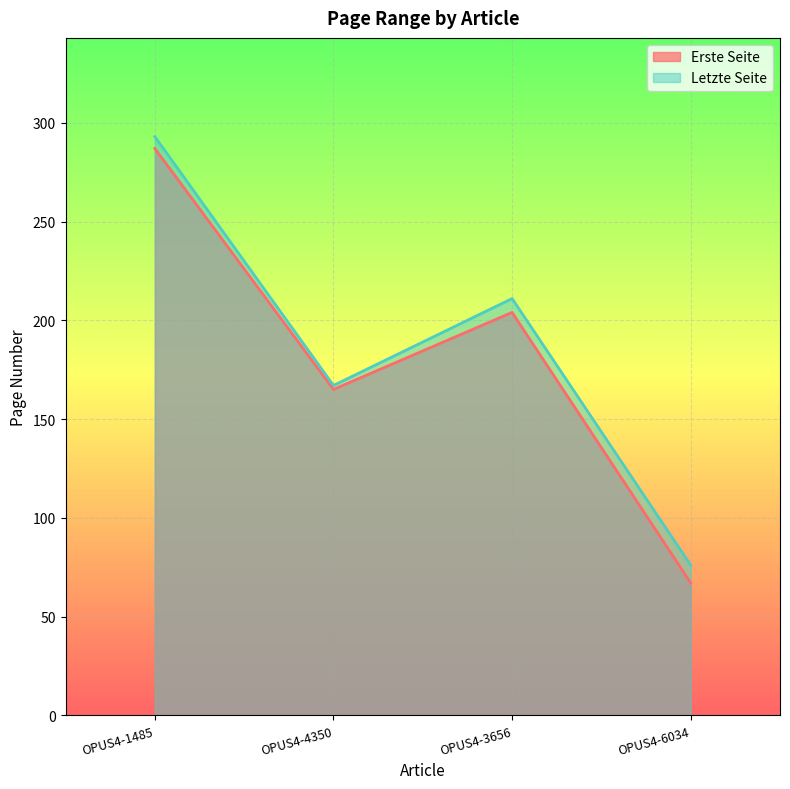

Reading left to right, transcribe all the data shown in this chart.

Erste Seite: 287	165	204	67
Letzte Seite: 293	167	211	76